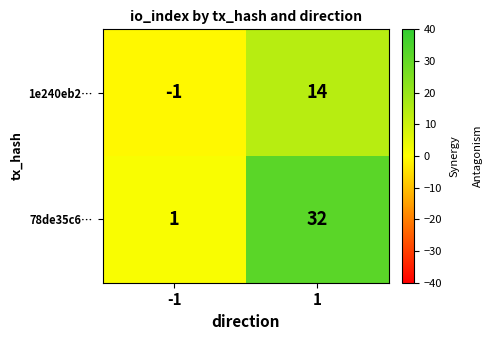

What is the highest value of the 78de35c6… series?

32